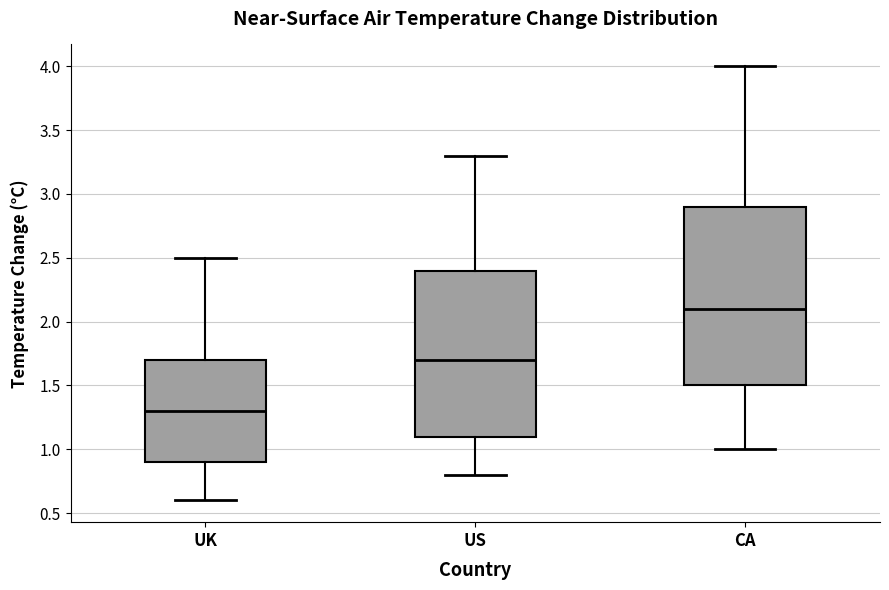

Comparing the boxes themselves (not the whiskers), which one is the tallest?

CA